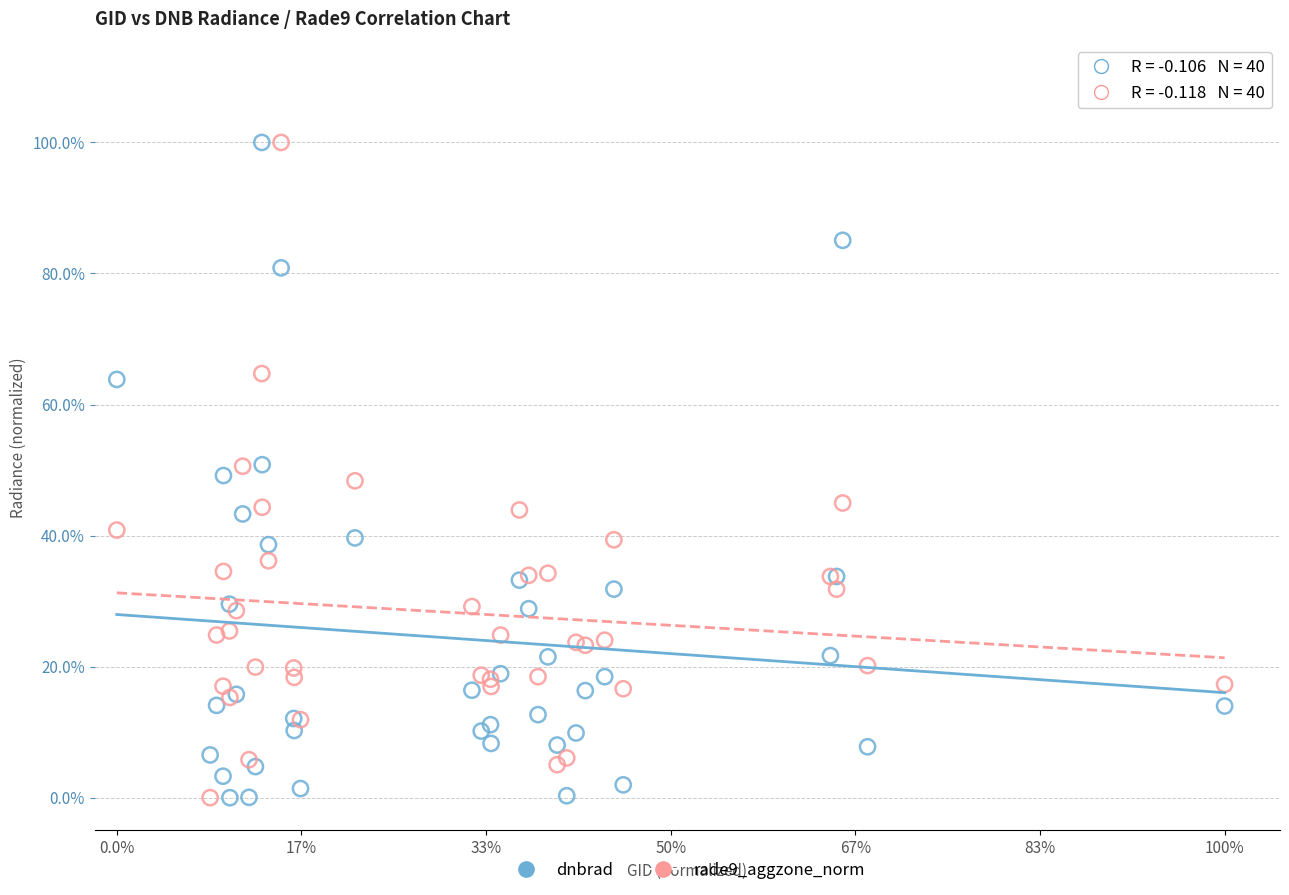

What are all the series names shown in the legend?

dnbrad, rade9_aggzone_norm